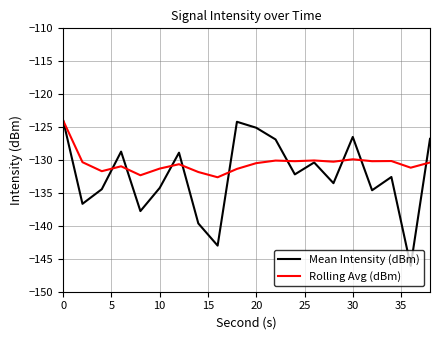

After their last crossing, which series has the higher values: Rolling Avg (dBm) or Mean Intensity (dBm)?

Mean Intensity (dBm)